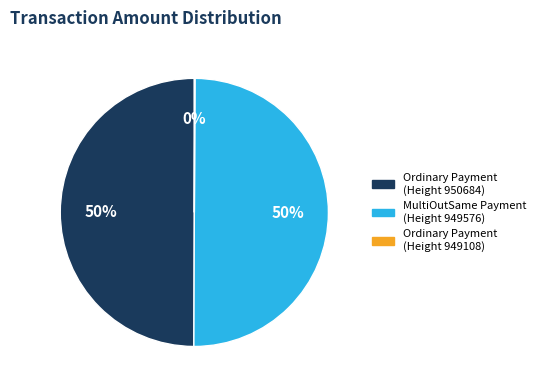

To the nearest percent, what is the average slice percentage?

33%